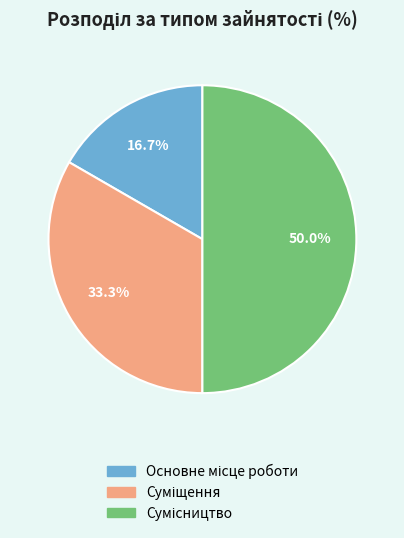

How many segments does this pie chart have?

3